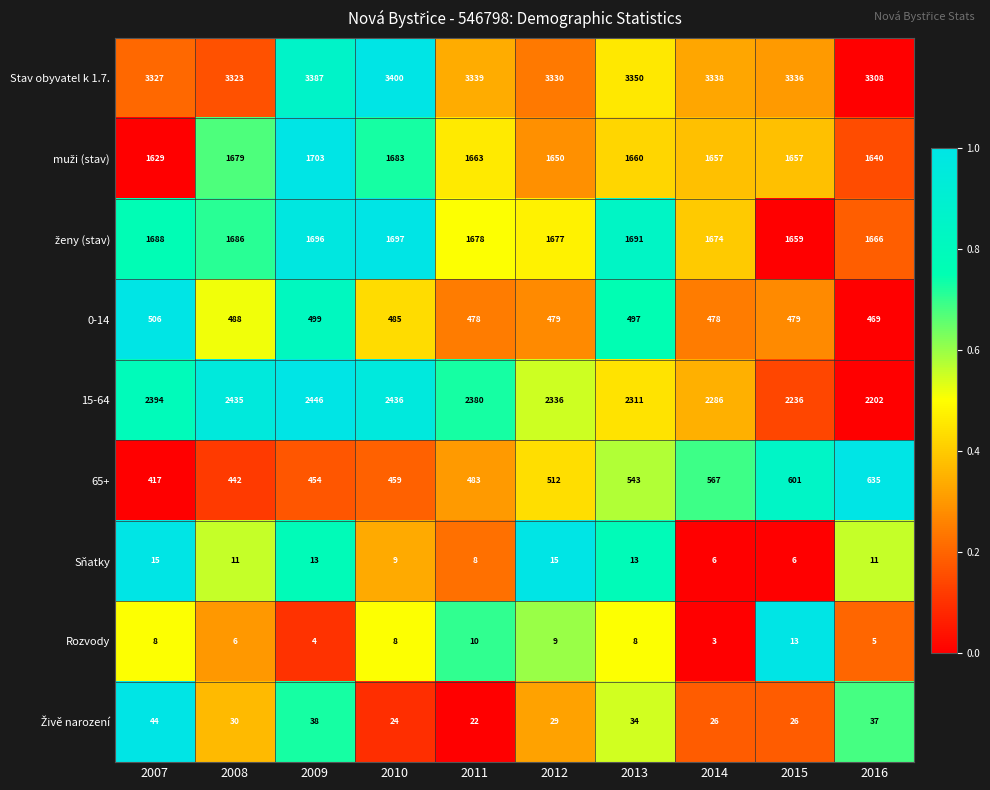

Between 2013 and 2015, which series saw the biggest shift?

15-64